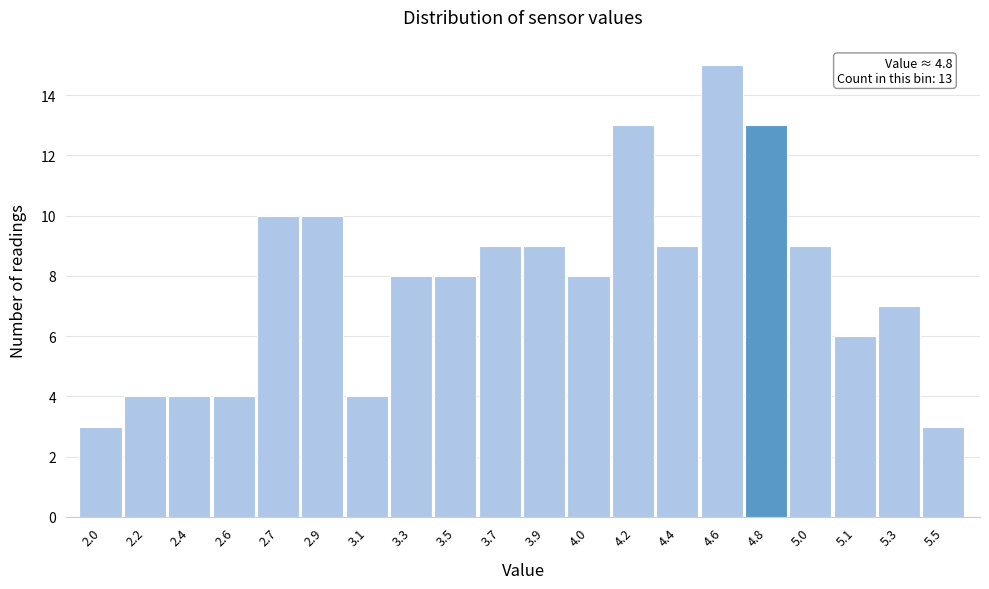

Reading left to right, what are all the values shown in this chart?

2.0=3	2.2=4	2.4=4	2.6=4	2.7=10	2.9=10	3.1=4	3.3=8	3.5=8	3.7=9	3.9=9	4.0=8	4.2=13	4.4=9	4.6=15	4.8=13	5.0=9	5.1=6	5.3=7	5.5=3